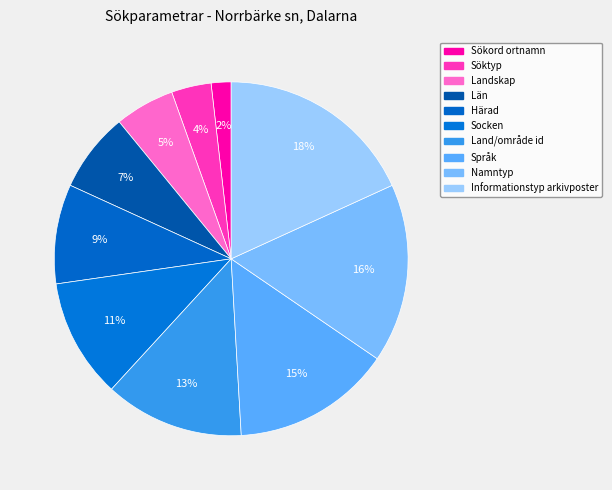

Count the number of slices in the pie.

10